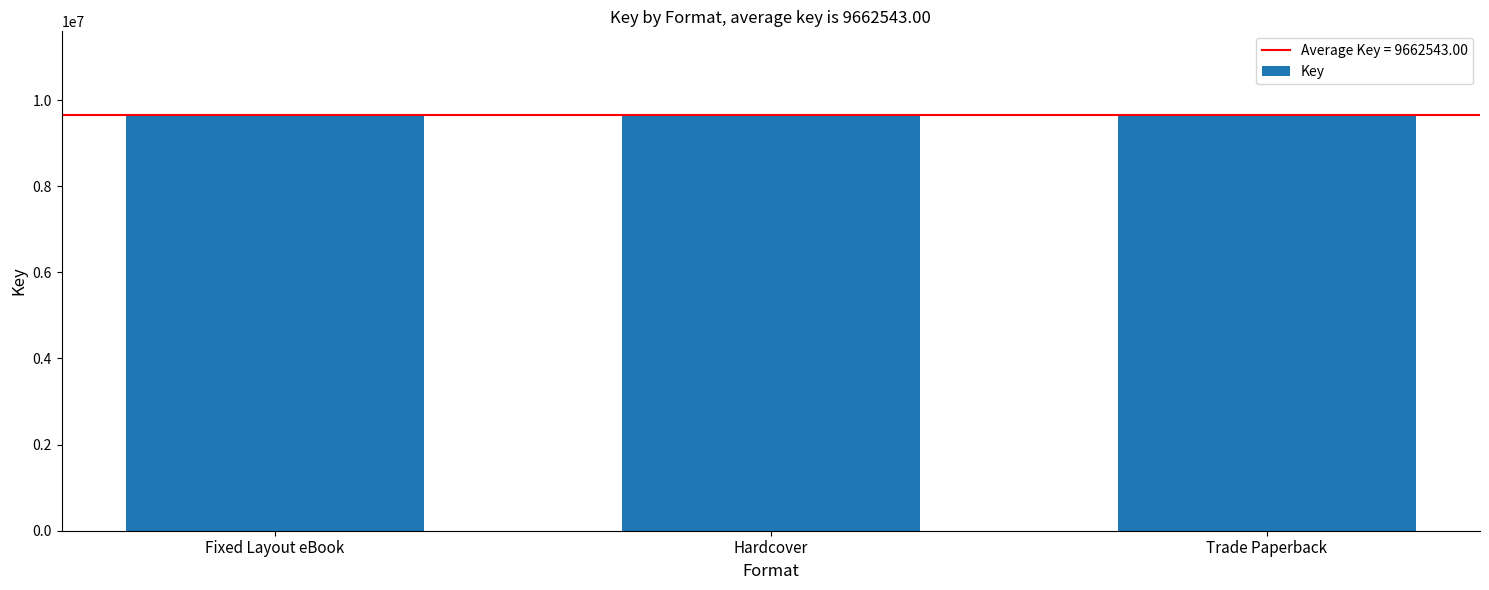

Are the bars grouped side by side (vs. stacked)?

No